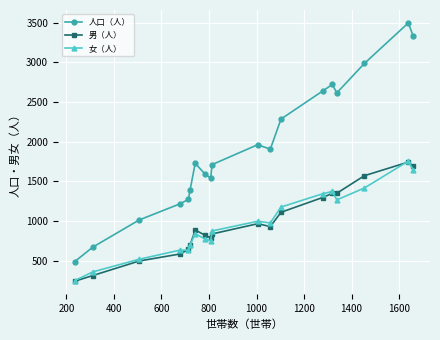

What is the highest value of the 人口（人） series?

3496